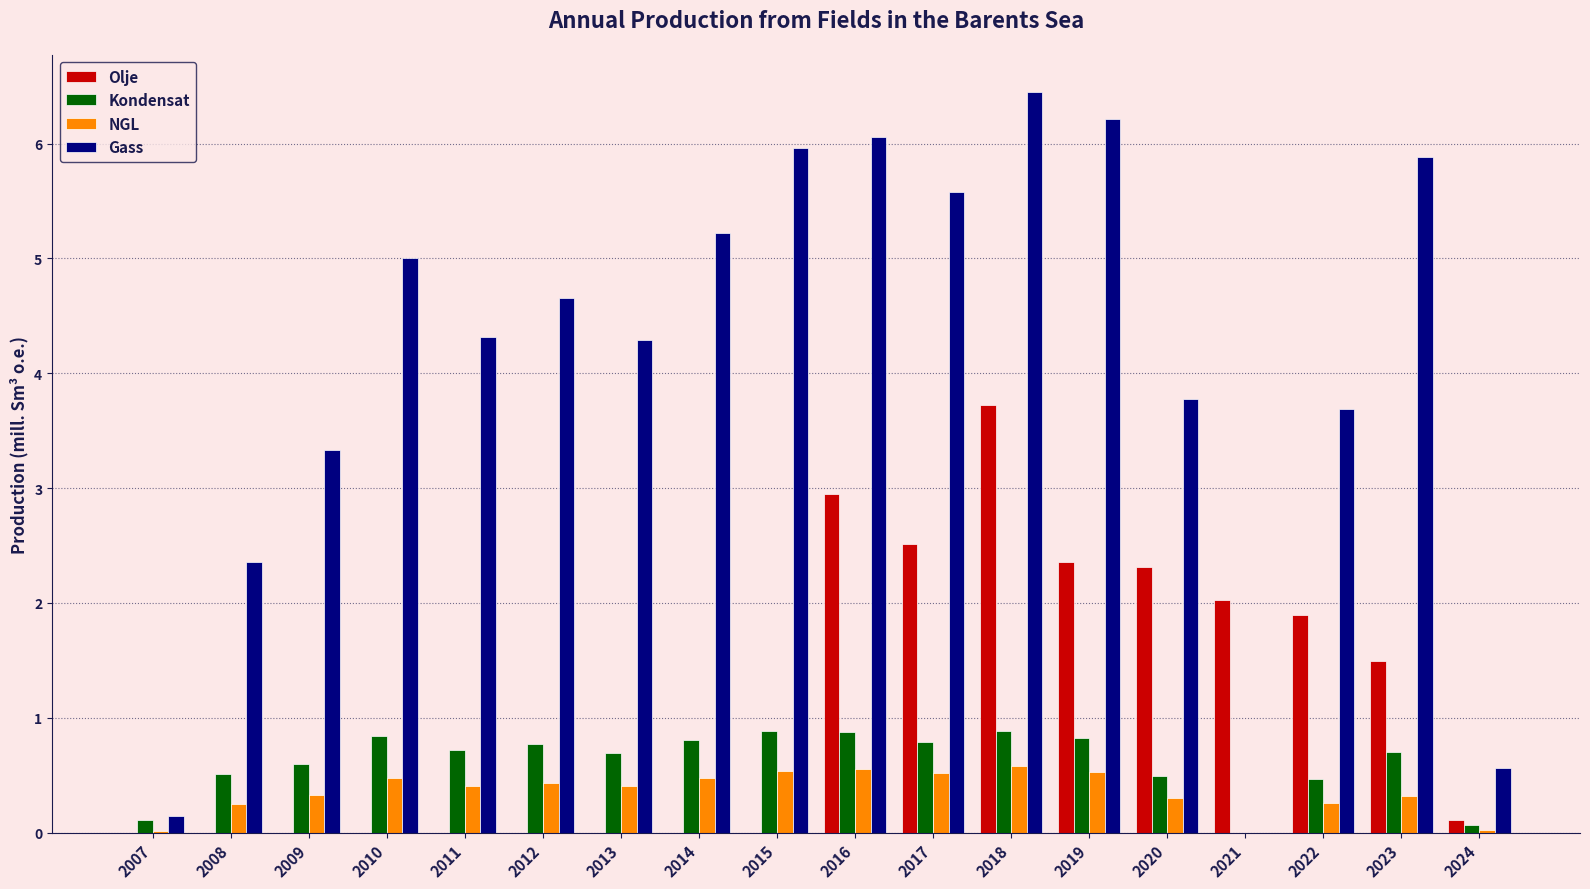

The value of Kondensat at 2014 is 0.8. True or false?

True